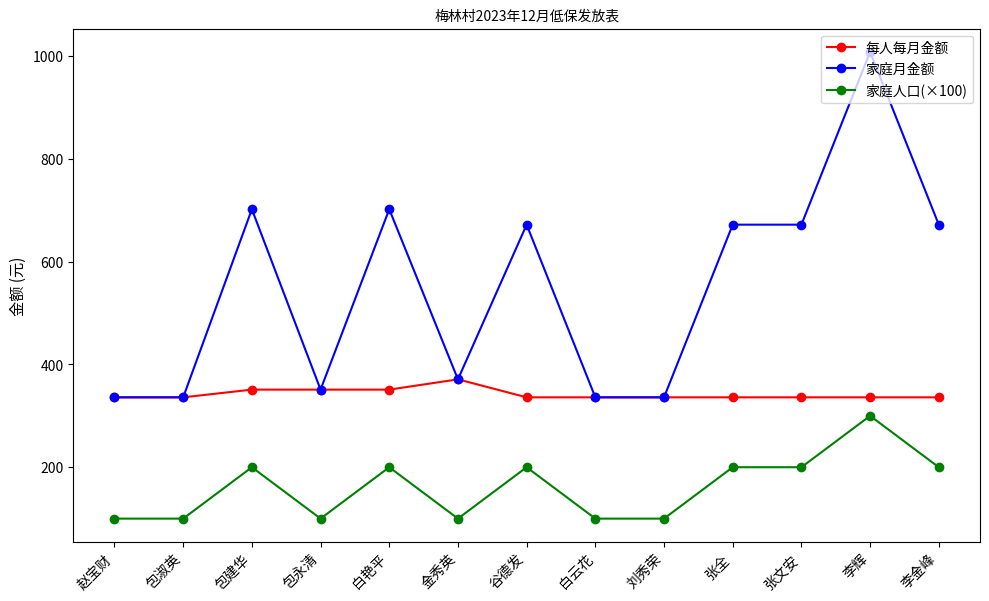

What is the sum of the 家庭月金额 values at 刘秀荣 and 包淑英?

672